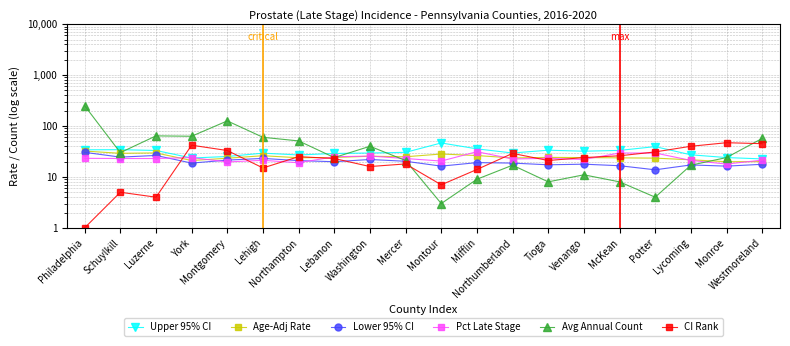

Which series changed the most between Tioga and Westmoreland?

Avg Annual Count